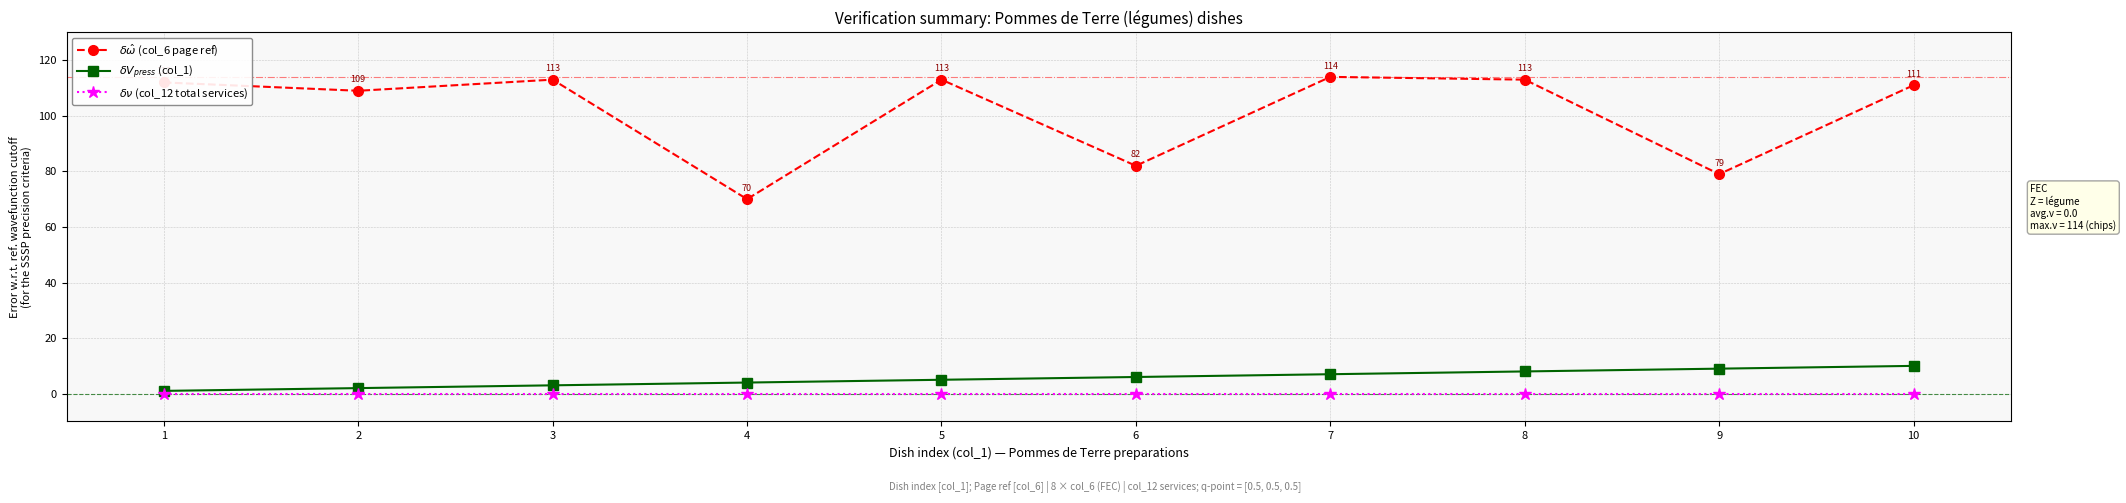

What is the maximum value shown in the chart?

114